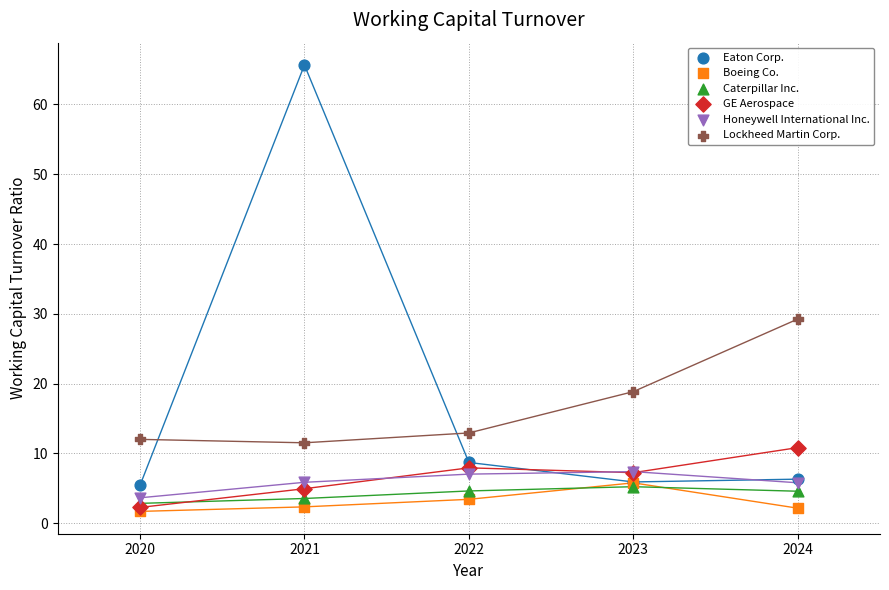

What are all the series names shown in the legend?

Eaton Corp., Boeing Co., Caterpillar Inc., GE Aerospace, Honeywell International Inc., Lockheed Martin Corp.